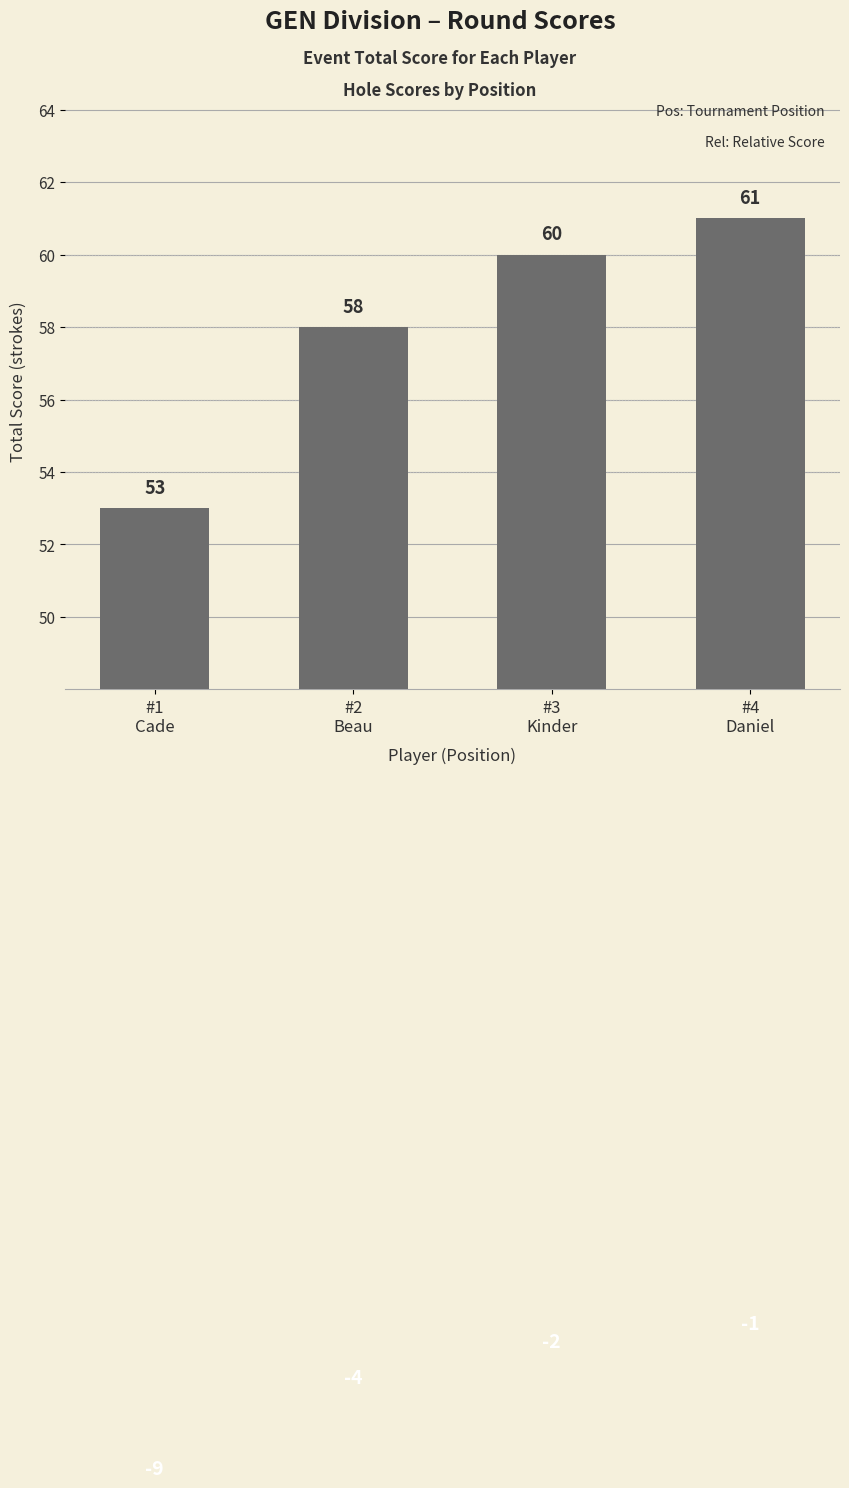

What is the label of the 1st bar from the right?

#4
Daniel